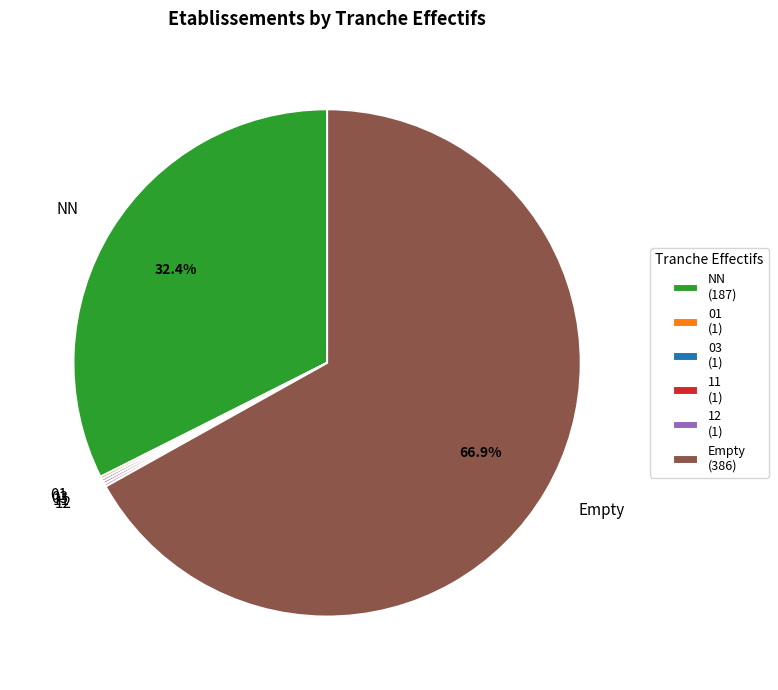

What is the ratio of the value at NN to the value at Empty?

0.5